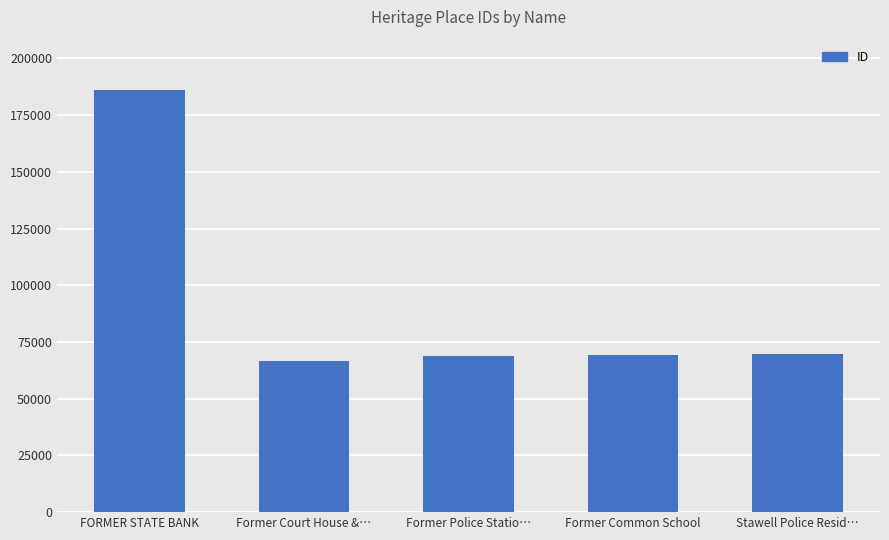

What is the sum of all values?

460274